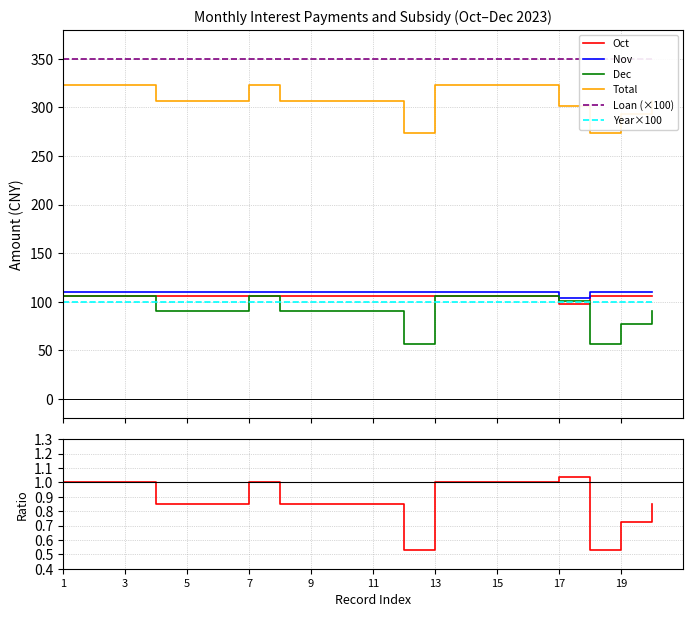

At which label does Total (col_11) reach its minimum?

12